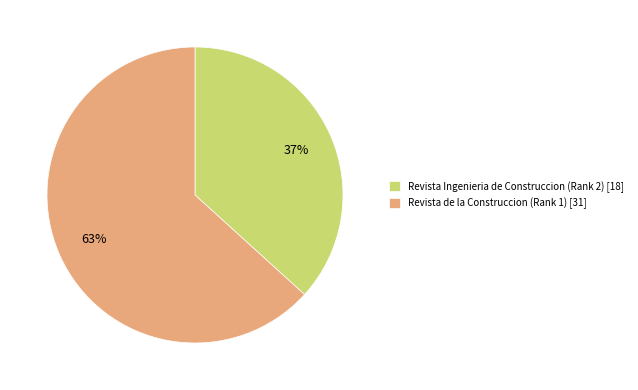

Rank the categories by value from lowest to highest.

Revista Ingenieria de Construccion (Rank 2), Revista de la Construccion (Rank 1)